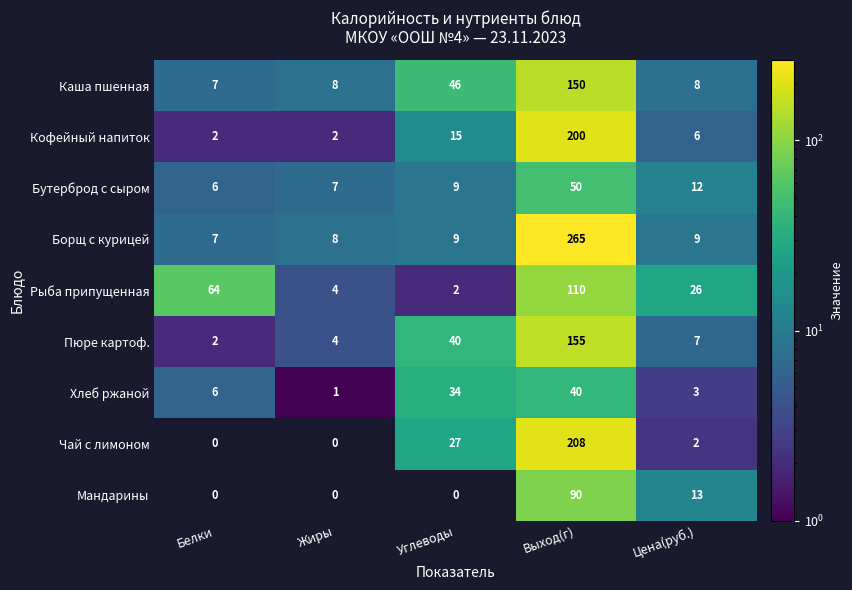

The Каша пшенная series shows 46 at Углеводы. True or false?

True